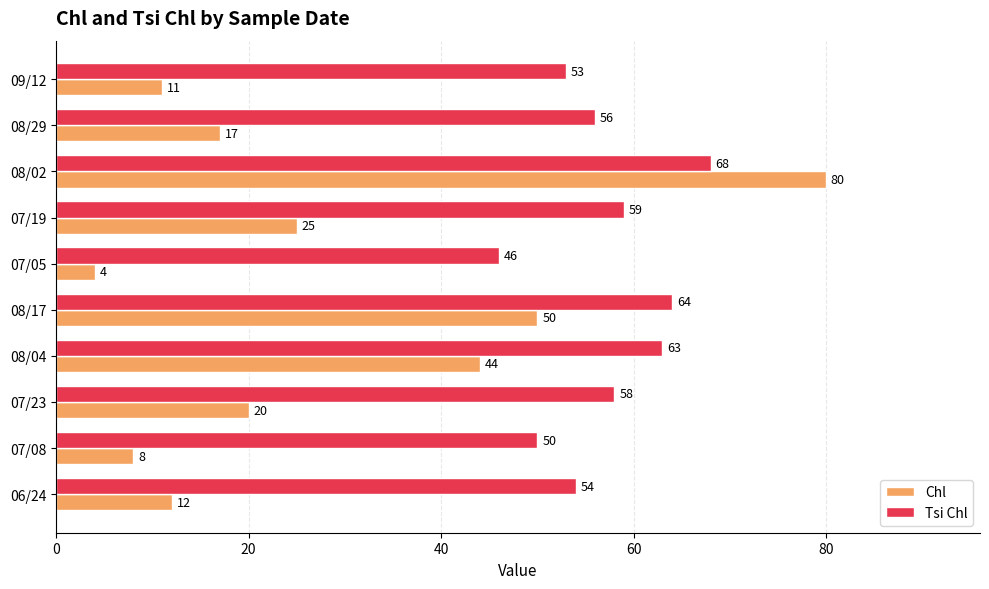

What is the sum of all Tsi Chl values?

571